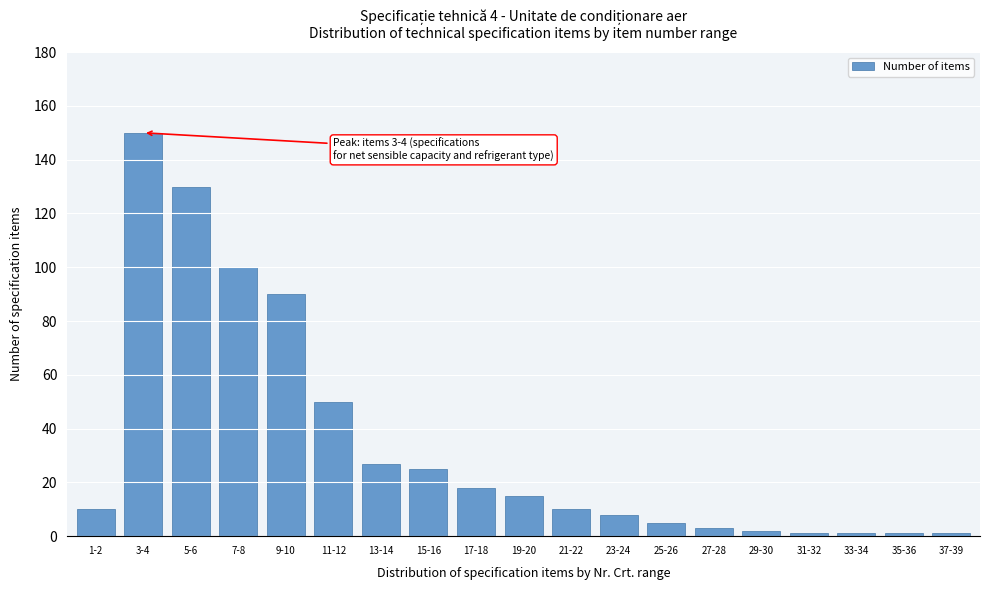

Reading left to right, extract all data points from this chart.

1-2=10	3-4=150	5-6=130	7-8=100	9-10=90	11-12=50	13-14=27	15-16=25	17-18=18	19-20=15	21-22=10	23-24=8	25-26=5	27-28=3	29-30=2	31-32=1	33-34=1	35-36=1	37-39=1